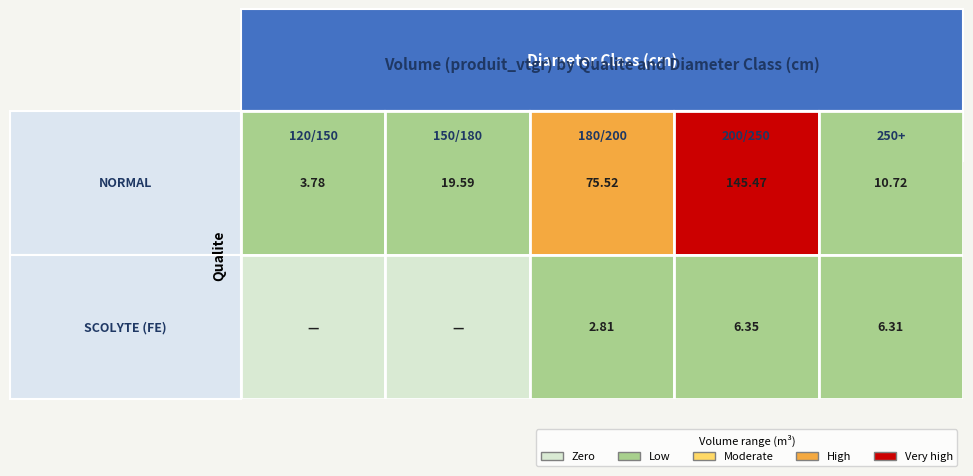

What is the spread (max minus min) of values at 180/200?

72.7